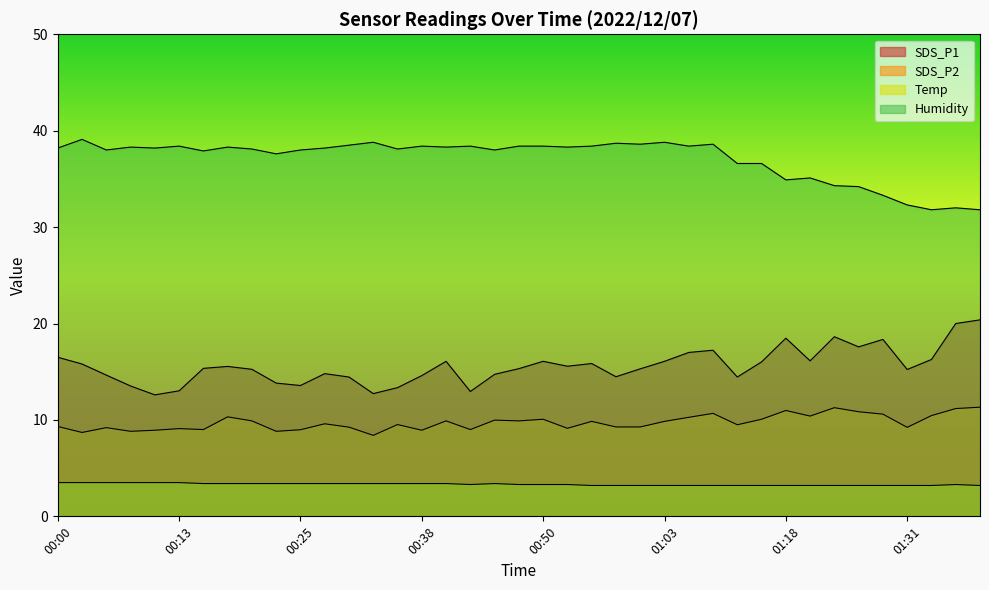

The value of Humidity at 00:10 is 38.2. True or false?

True